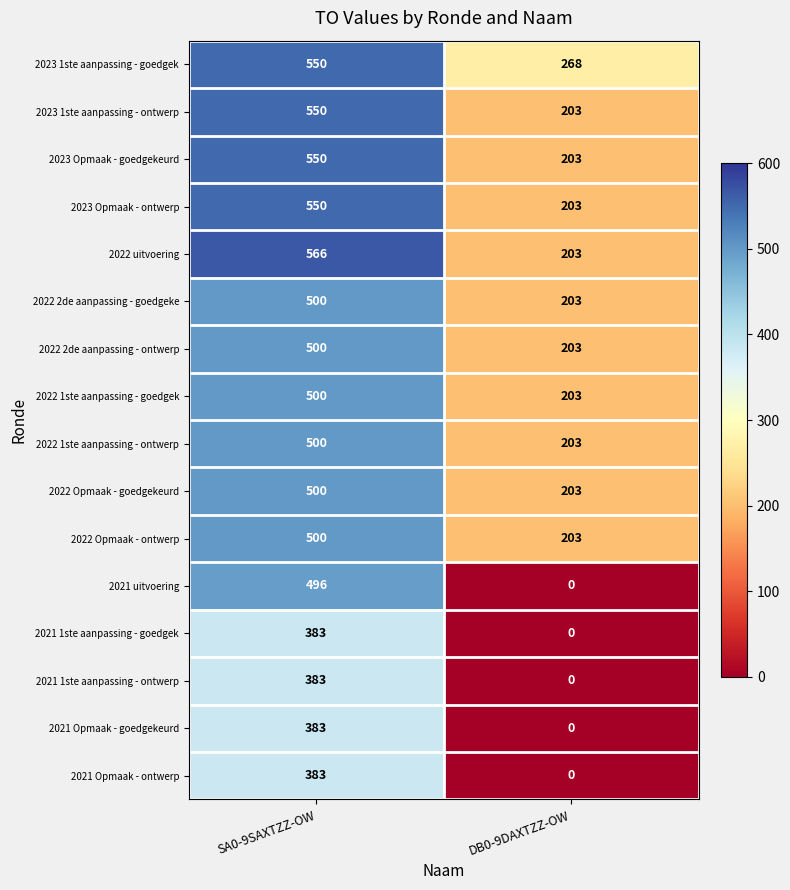

Read the 2022 Opmaak - goedgekeurd value at SA0-9SAXTZZ-OW.

500